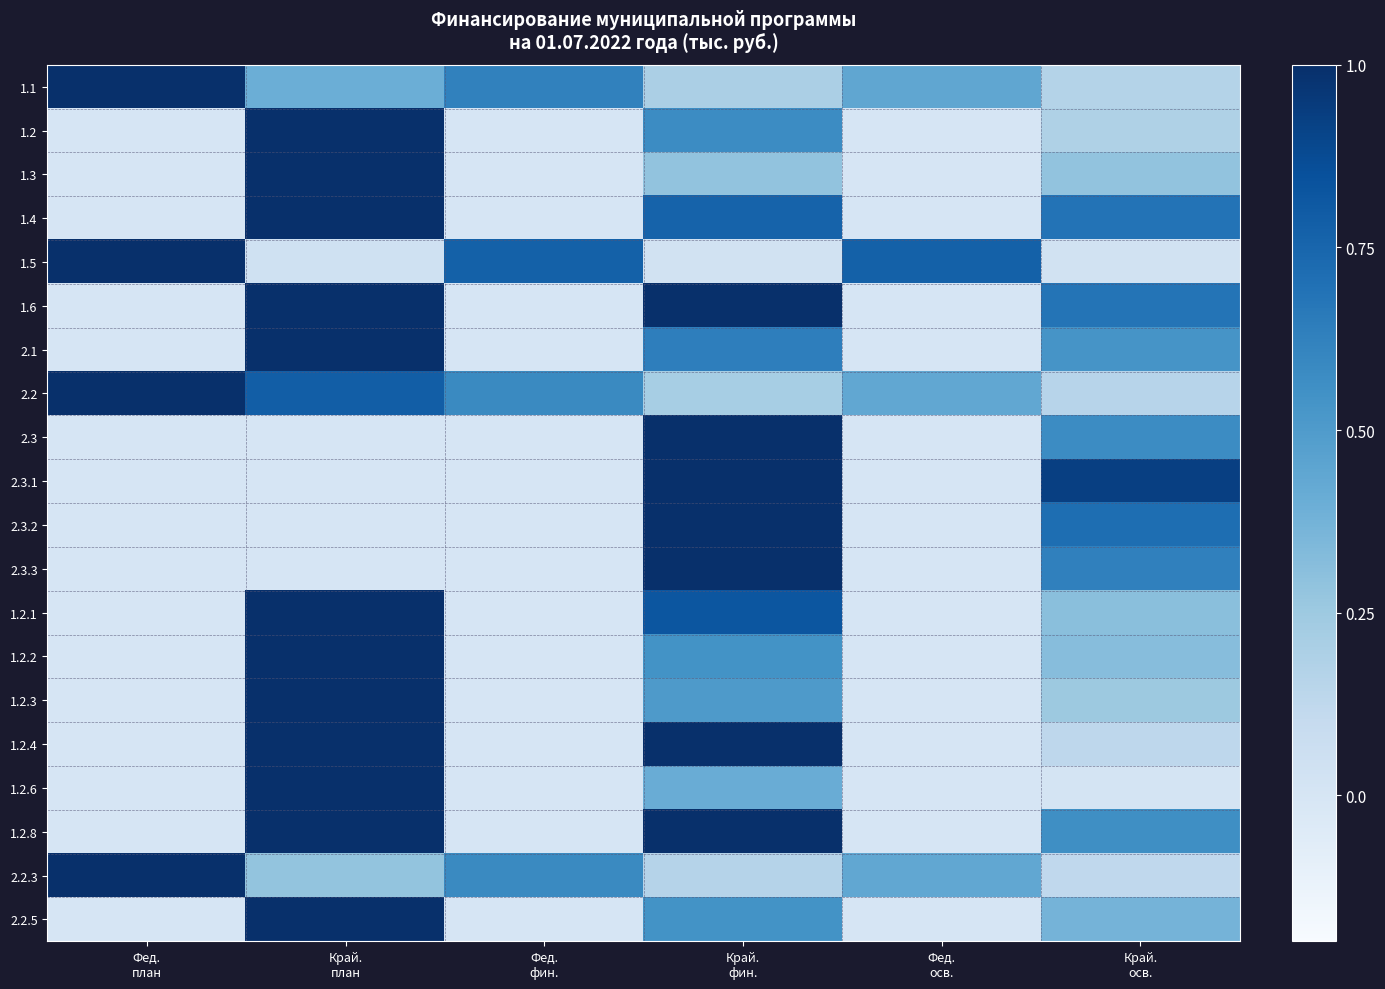

Which has a higher value, Край.
фин. or Фед.
фин.?

Фед.
фин.